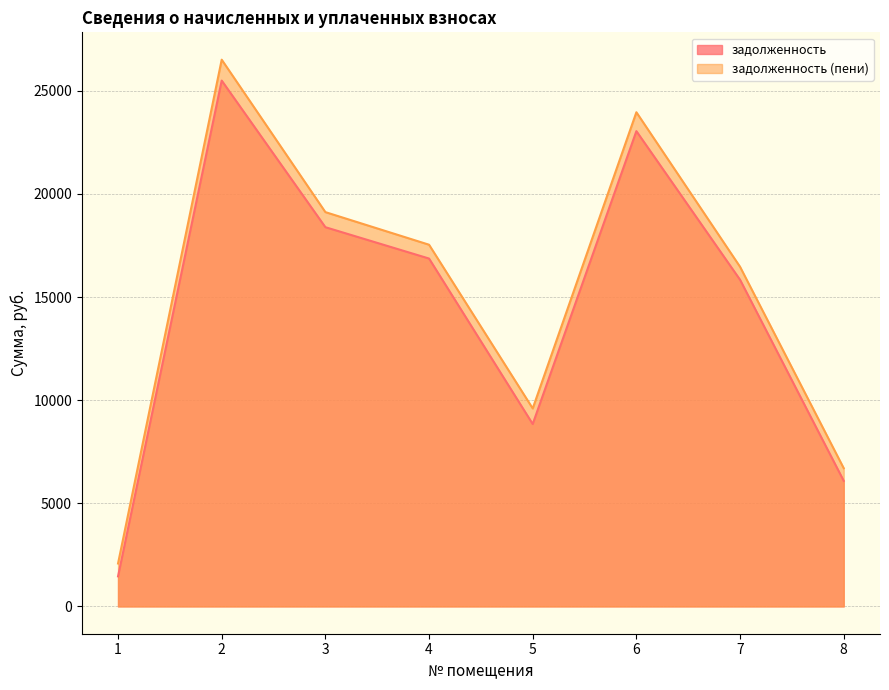

How many lines are shown in the chart?

2